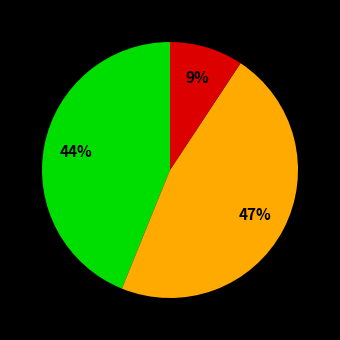

To the nearest percent, what is the average slice percentage?

33%